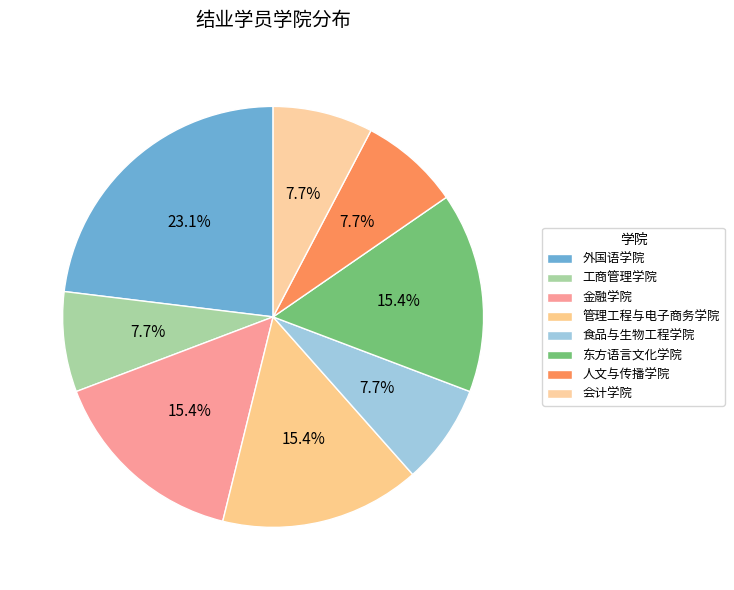

What is the ratio of the value at 外国语学院 to the value at 金融学院?

1.5